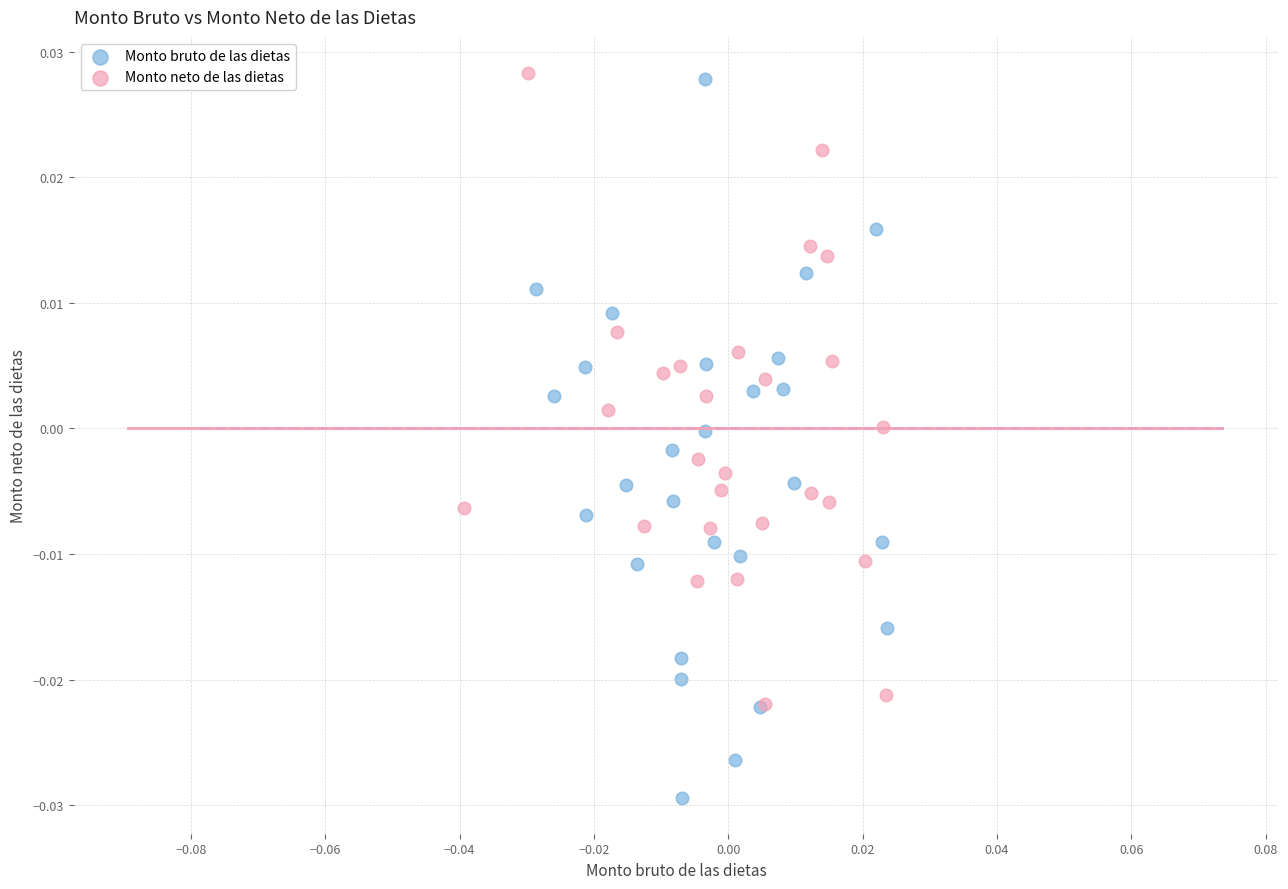

Which series contains the lowest Y value?

Monto bruto de las dietas